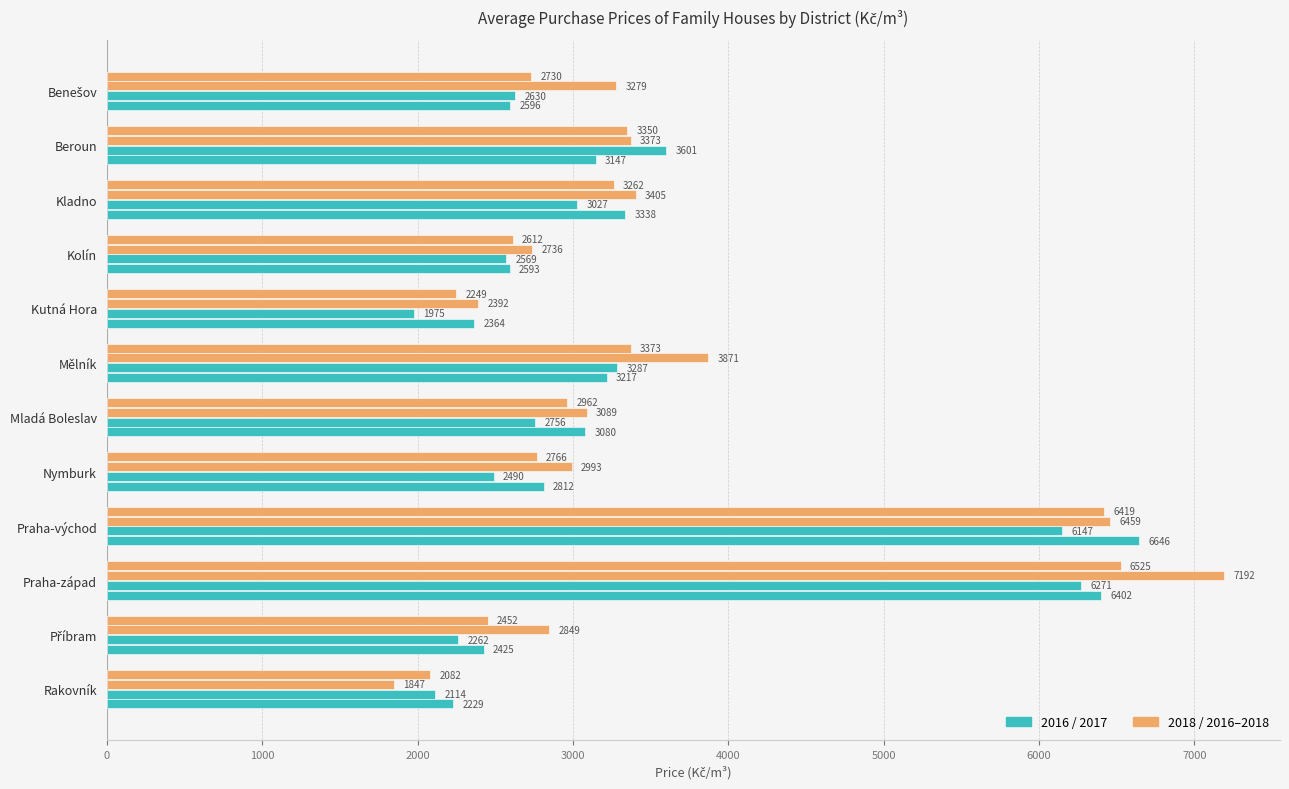

How many categories are shown in the chart?

12